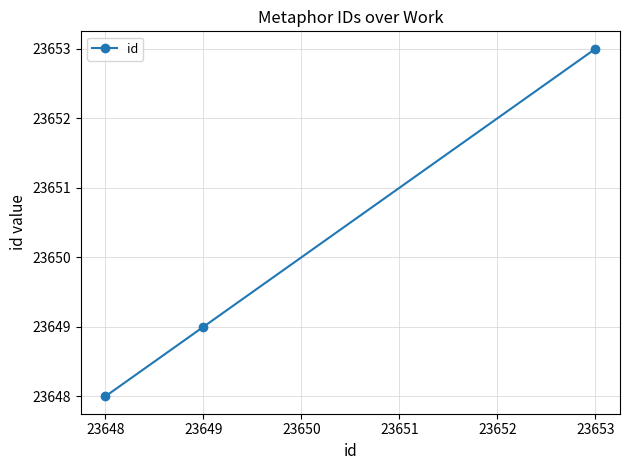

Approximately how many times larger is the value at 23649 compared to 23653?

1.0